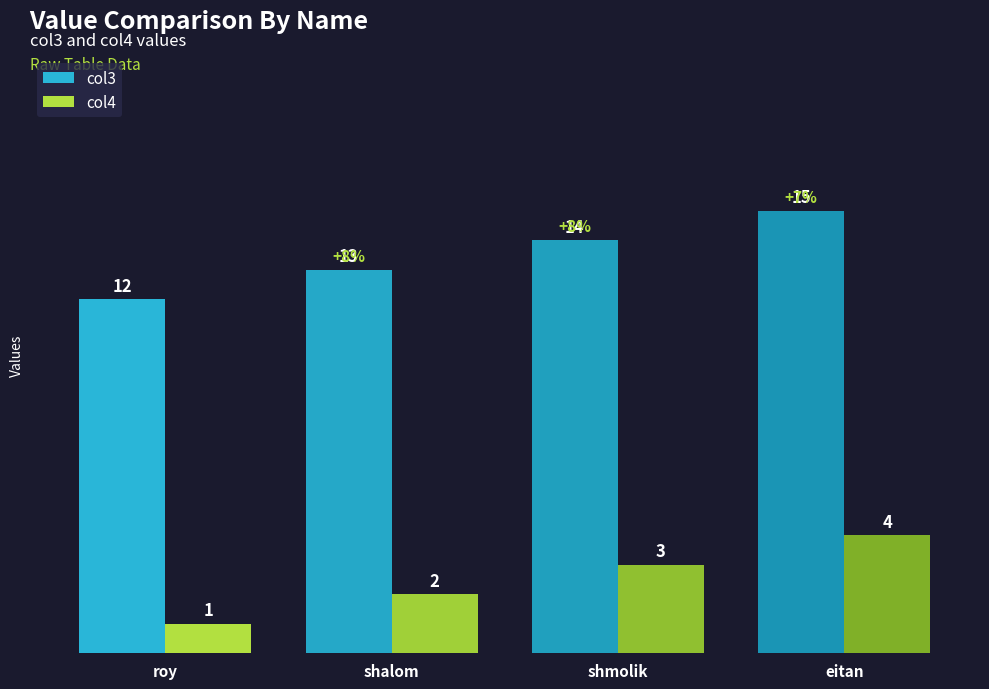

How many col3 values are between 13 and 15?

3